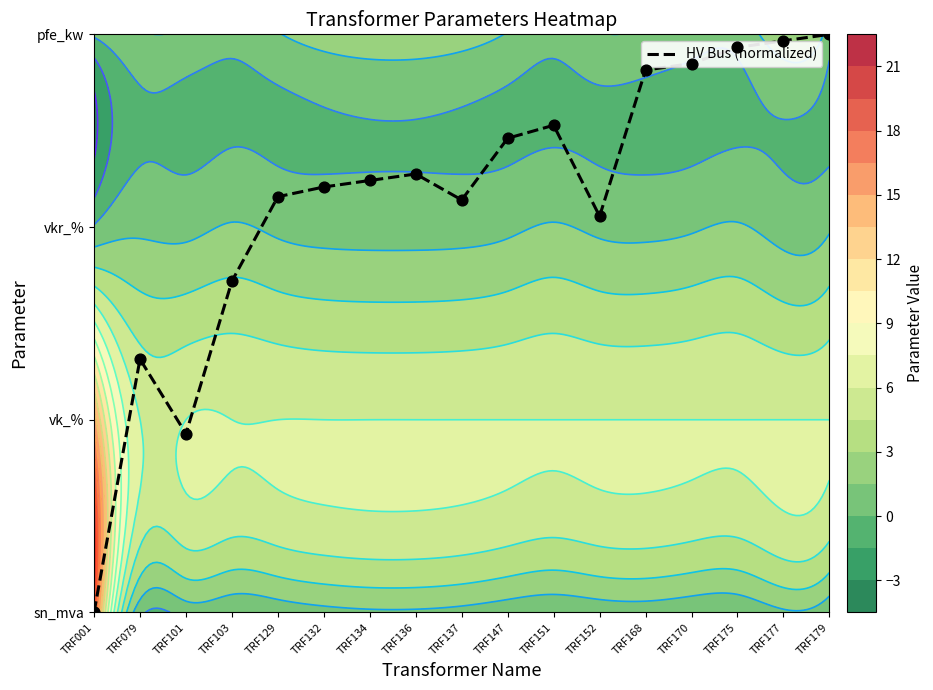

The value at TRF175 is 4.5. True or false?

False